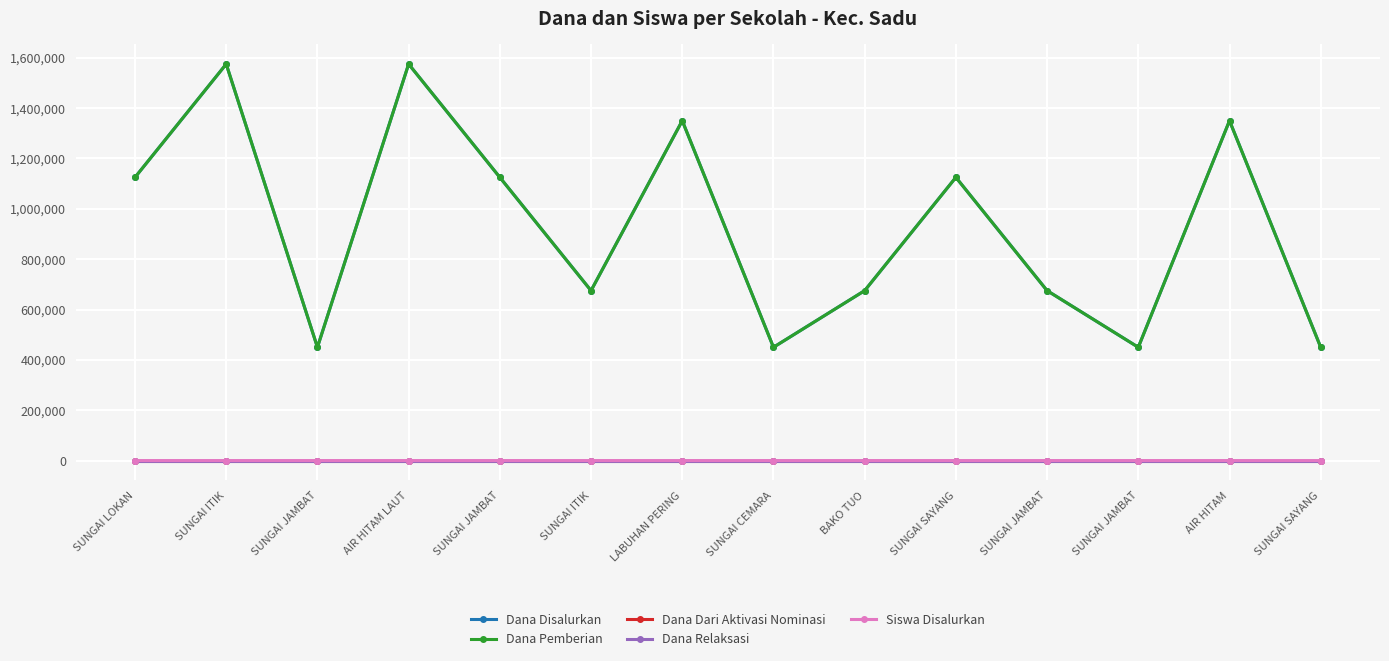

Is this an area chart (filled region under the line)?

No